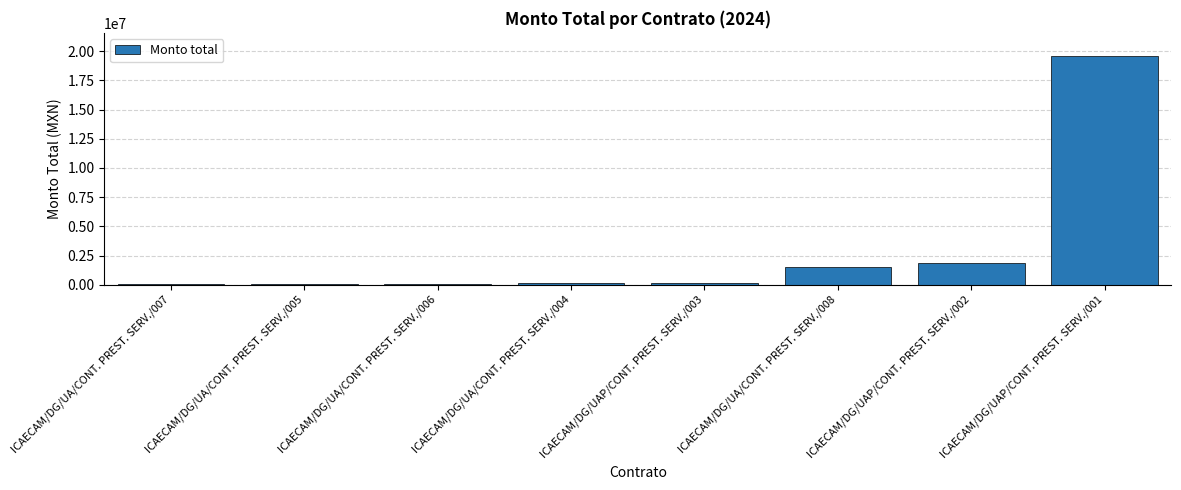

The value at ICAECAM/DG/UA/CONT. PREST. SERV./008 is 1503866.4. True or false?

True